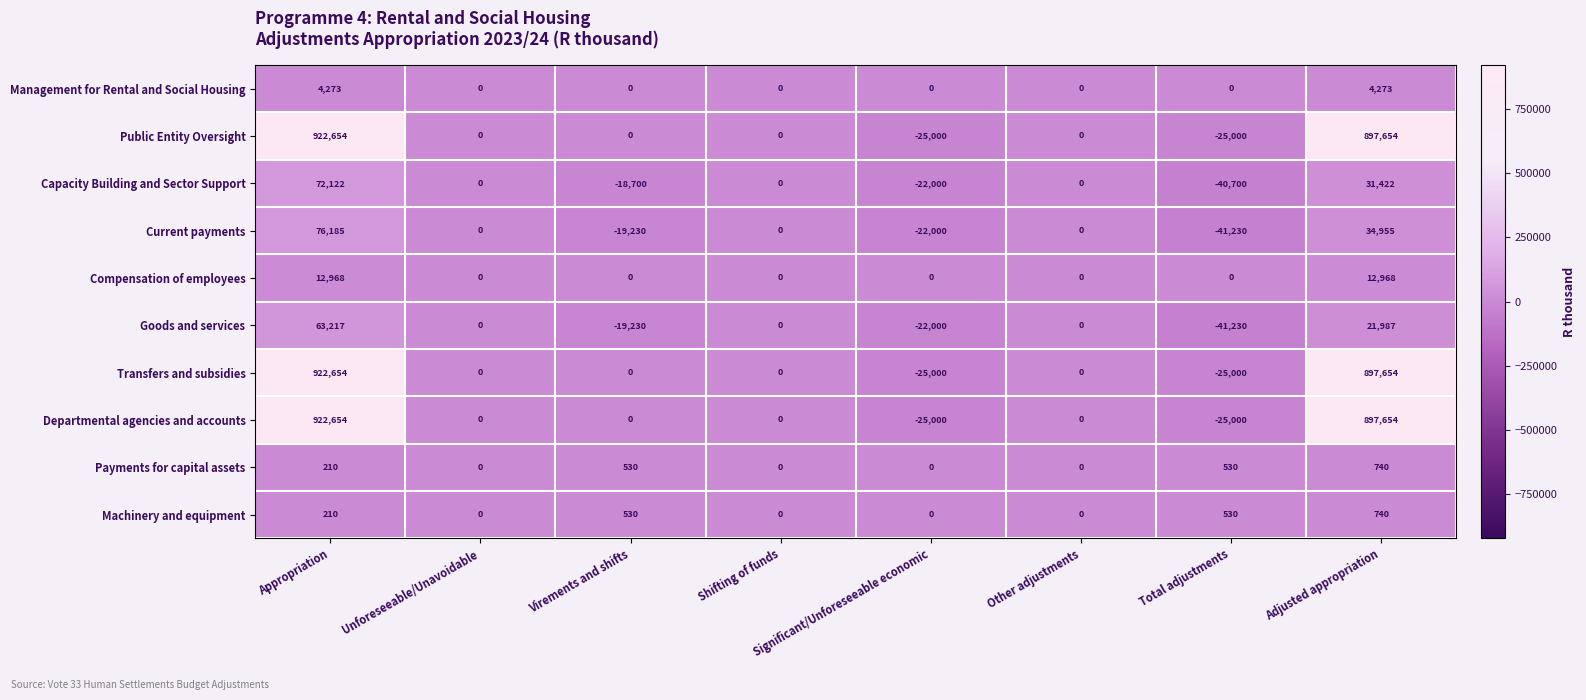

Is the value of Transfers and subsidies at Shifting of funds greater than the value of Payments for capital assets at Appropriation?

No